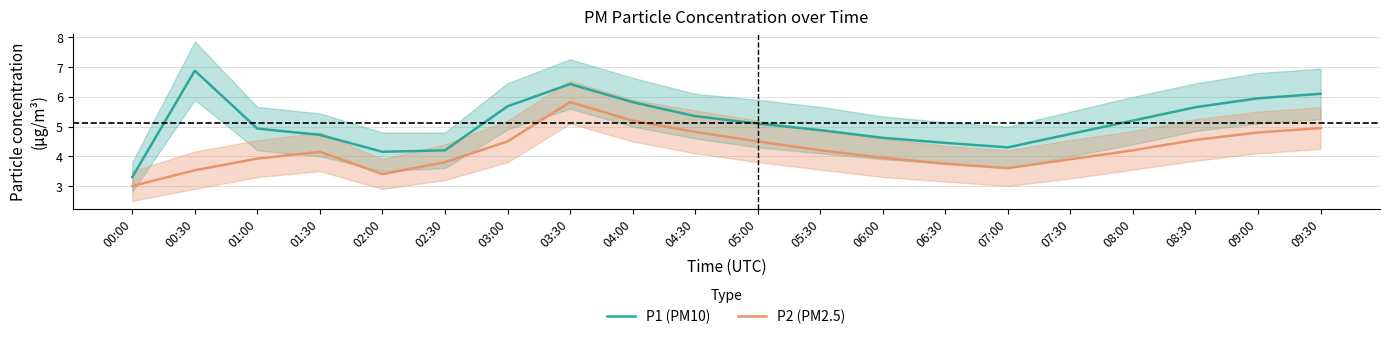

Reading left to right, transcribe all the data shown in this chart.

P1 (PM10): 3.3	6.9	4.9	4.7	4.2	4.2	5.7	6.4	5.8	5.3	5.1	4.9	4.6	4.5	4.3	4.8	5.2	5.7	6.0	6.1
P2 (PM2.5): 3.0	3.5	3.9	4.2	3.4	3.8	4.5	5.8	5.2	4.8	4.5	4.2	4.0	3.8	3.6	3.9	4.2	4.5	4.8	5.0